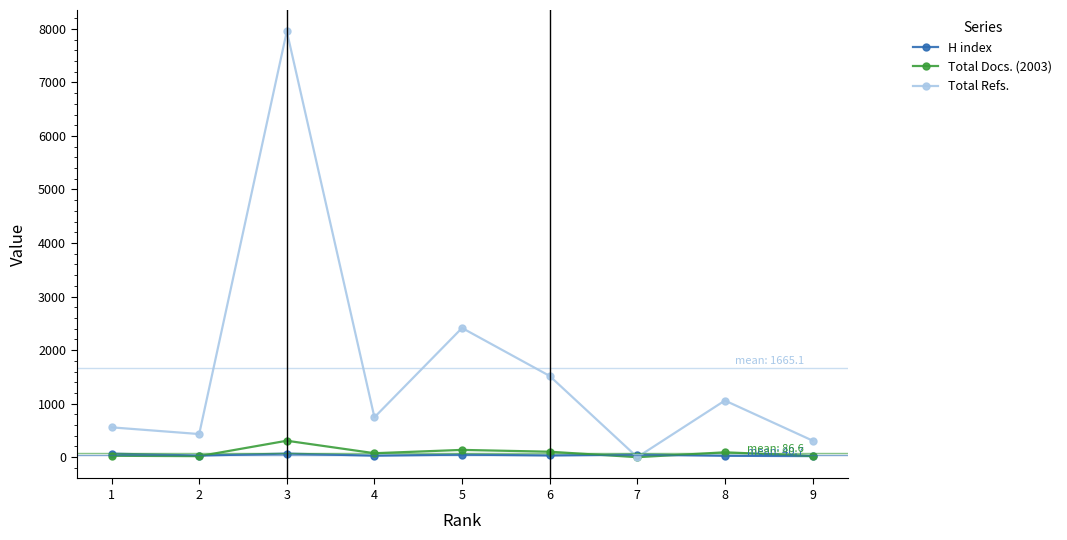

At which label does Total Refs. first exceed 745?

3